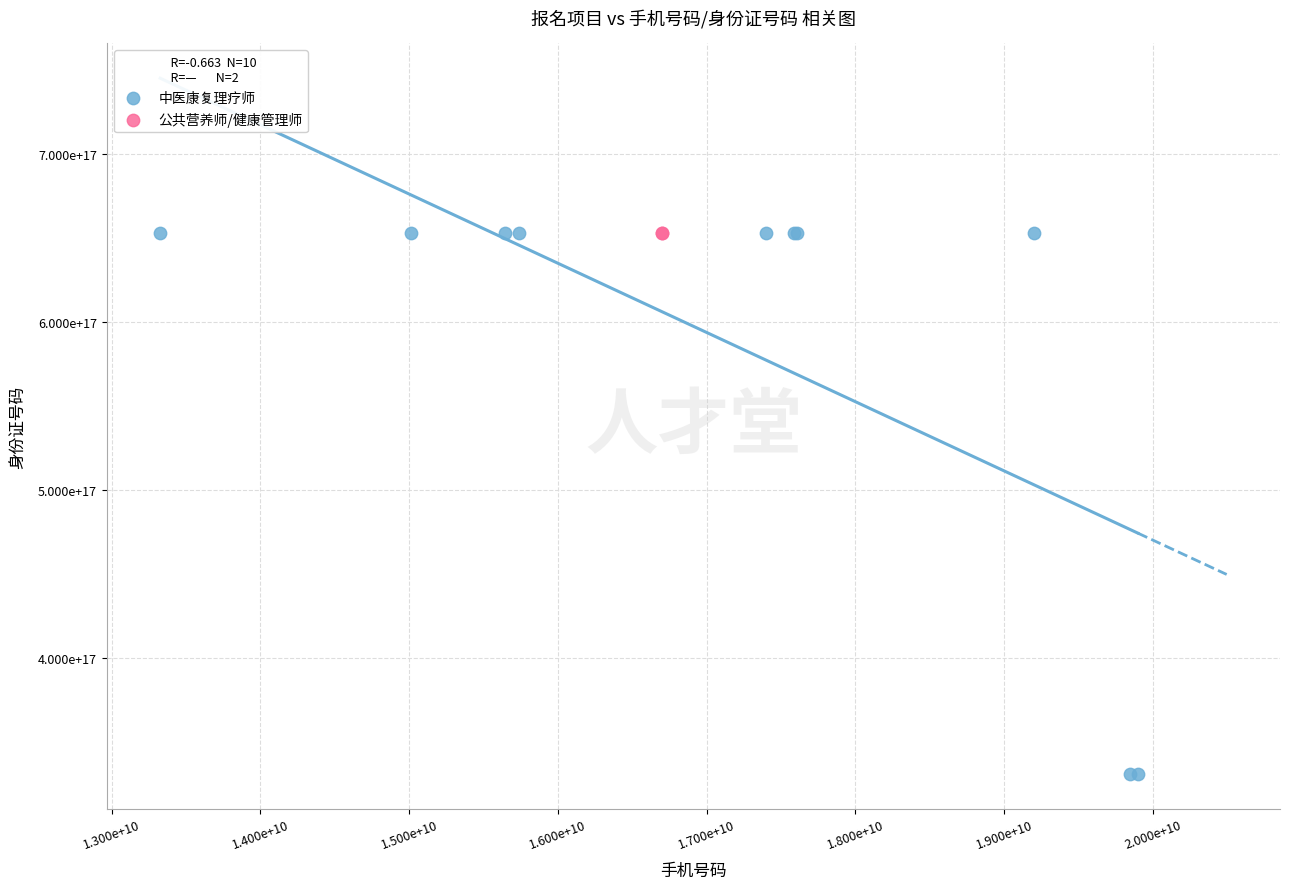

What are all the series names shown in the legend?

中医康复理疗师, 公共营养师/健康管理师